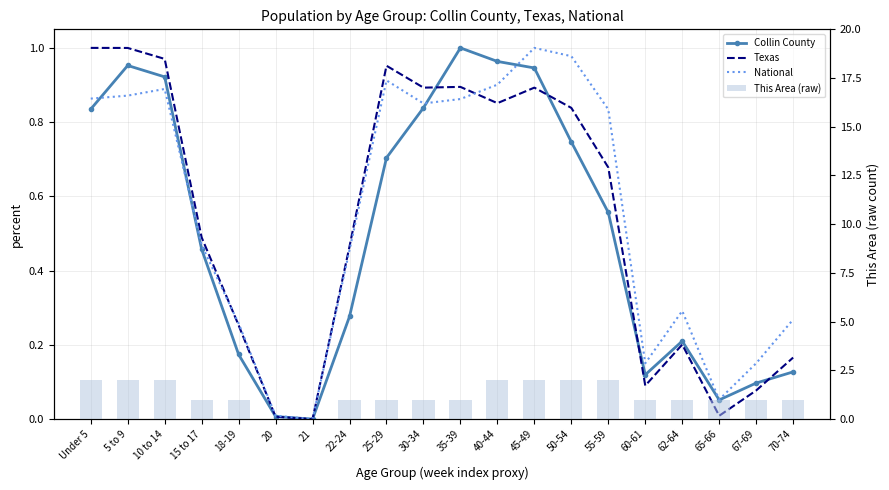

Which series changed the most between 22-24 and 45-49?

This Area (raw)